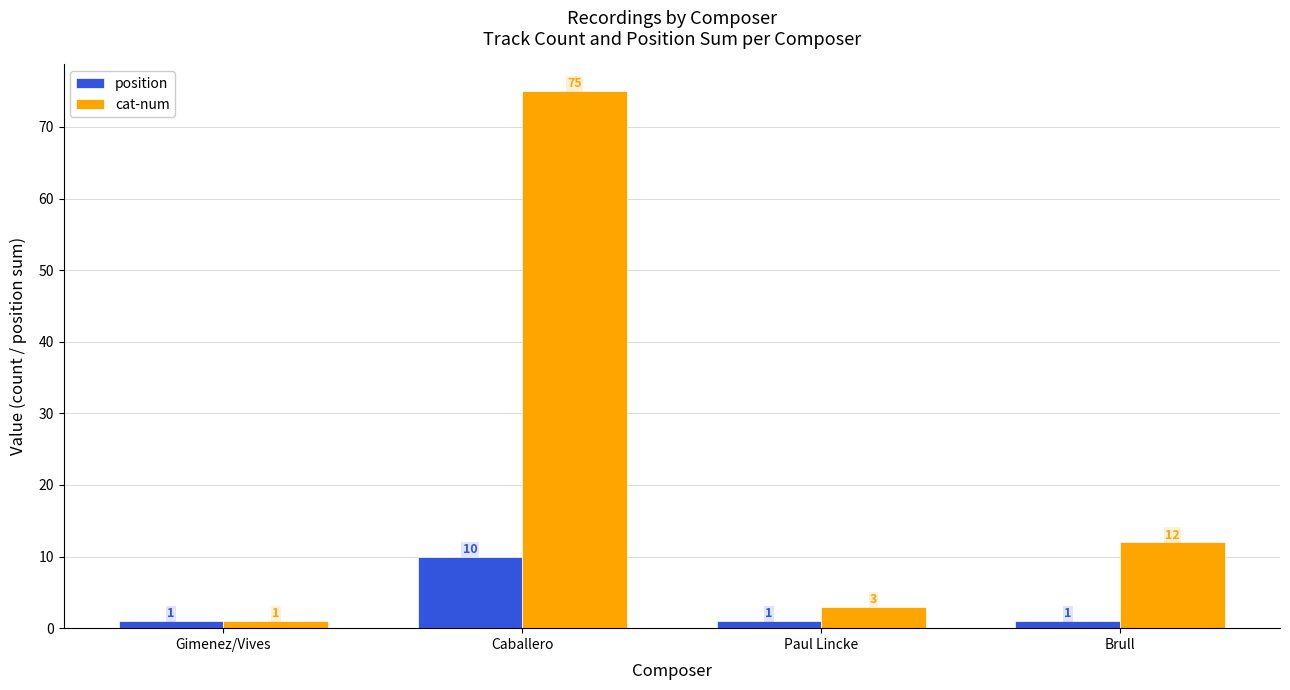

What is the maximum value for cat-num?

75